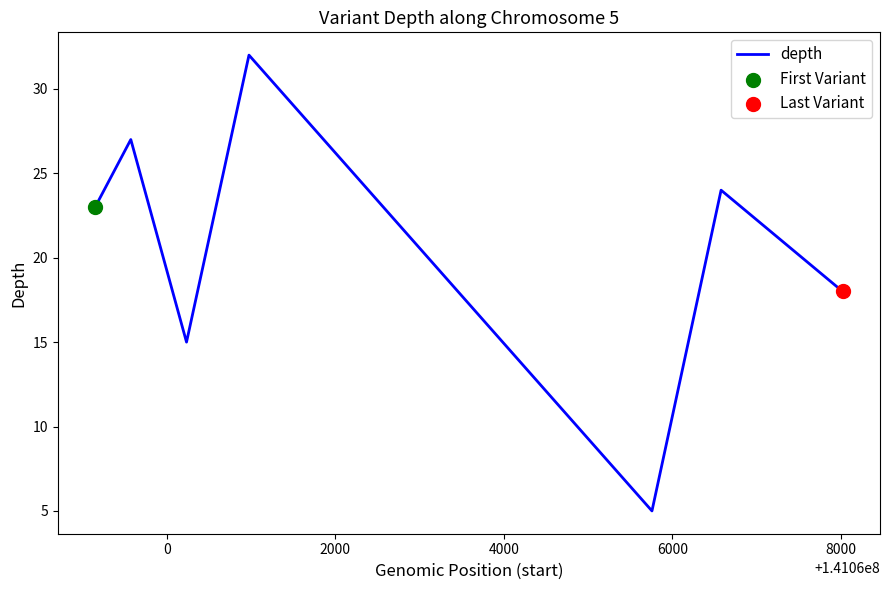

True or false: there are more than 1 points higher than both neighbors.

True